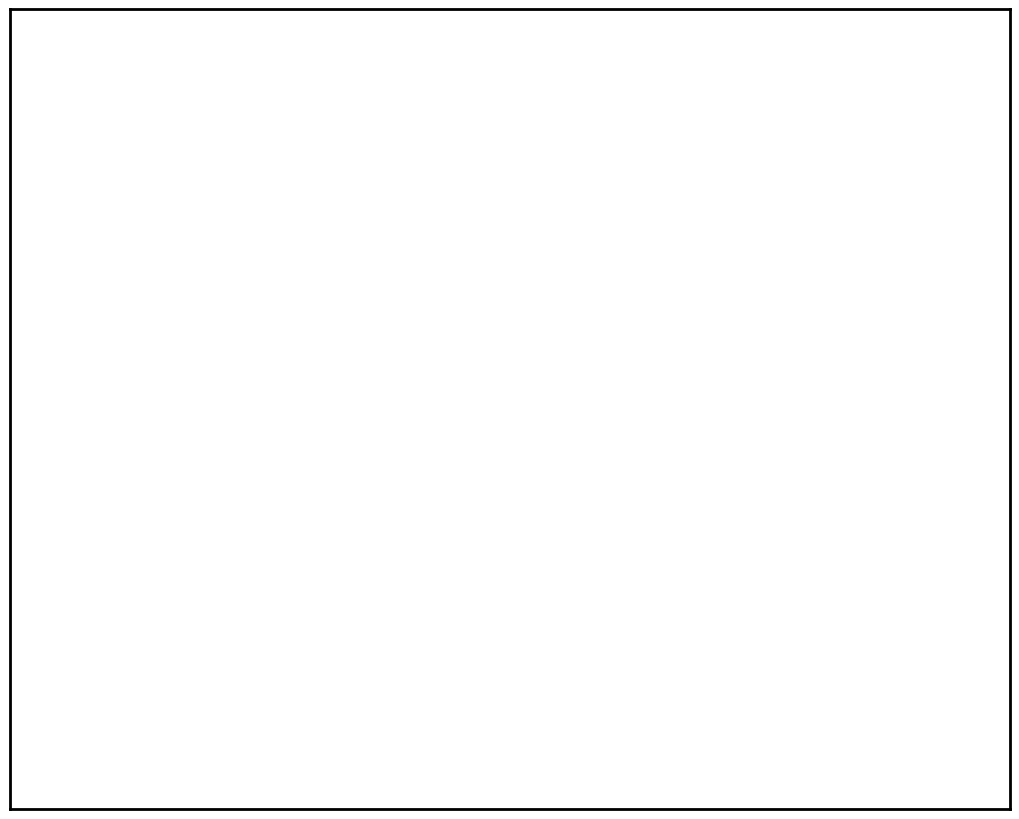

Does any single category account for the majority?

Yes